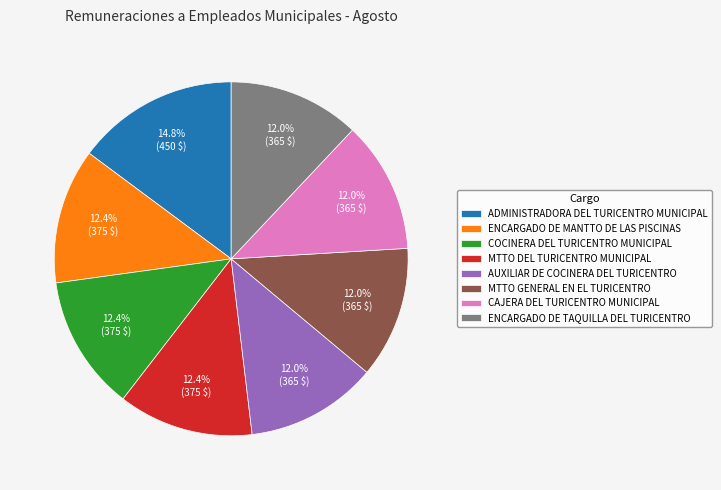

True or false: MTTO DEL TURICENTRO MUNICIPAL accounts for 12% of the total.

True